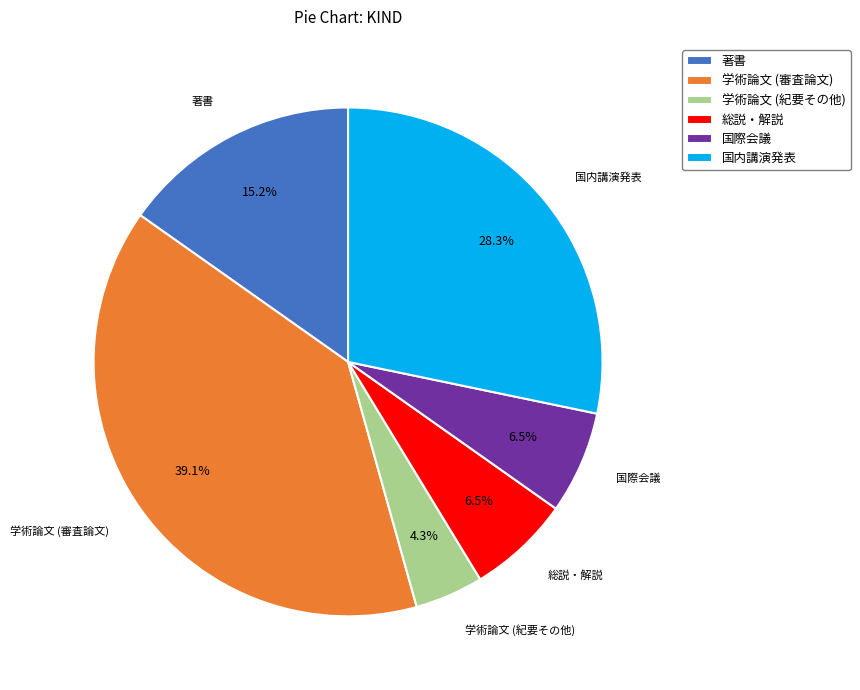

Is the sum of 学術論文 (審査論文) and 総説・解説 greater than half?

No